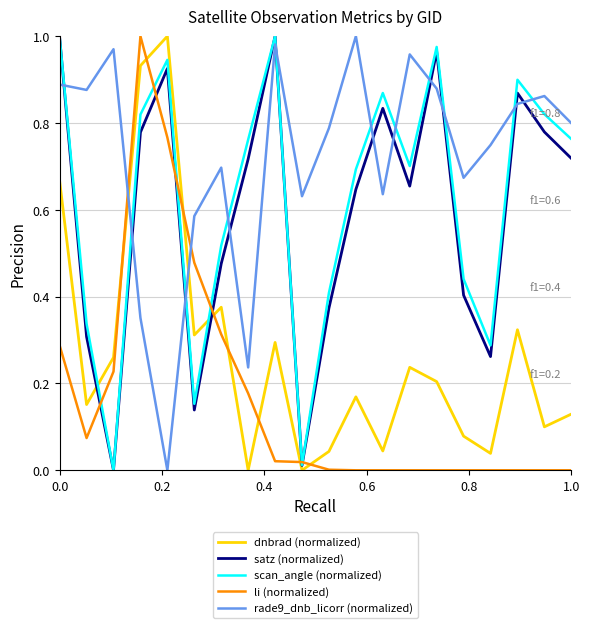

How many categories are shown in the chart?

20